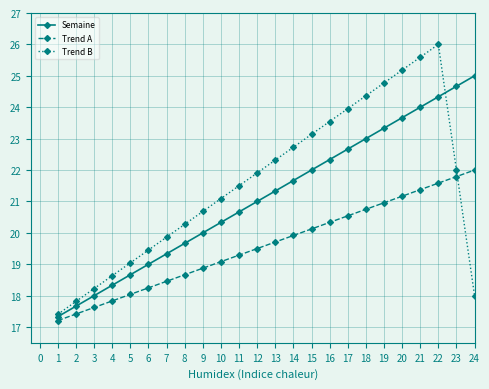

The value of Semaine at 7 is 10.2. True or false?

False